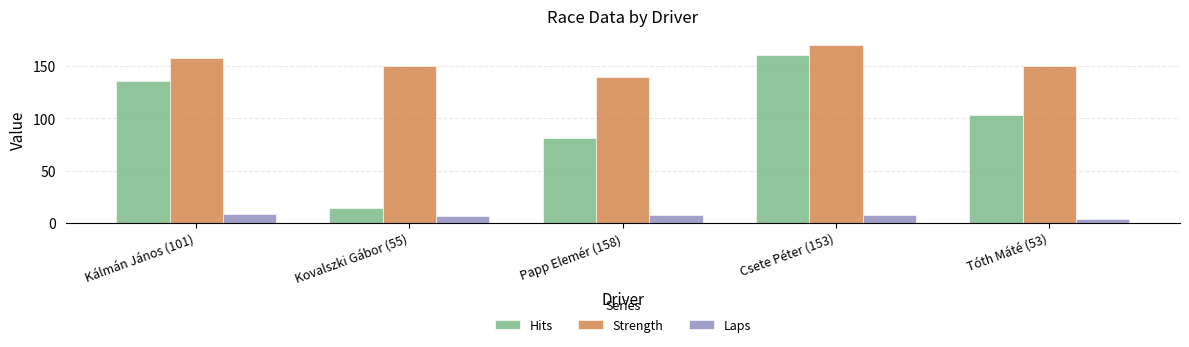

What is the average value of the Hits series?

99